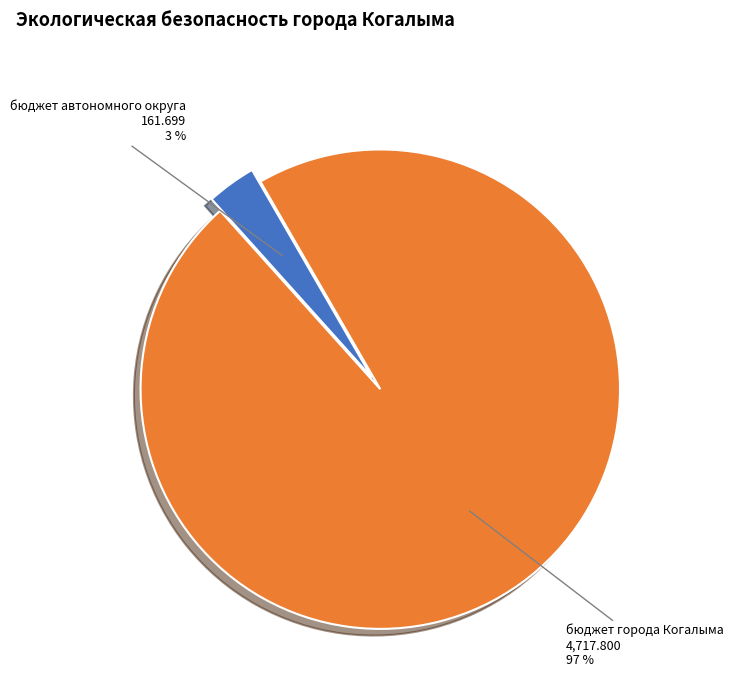

To the nearest percent, what percentage of the pie is бюджет города Когалыма?

97%